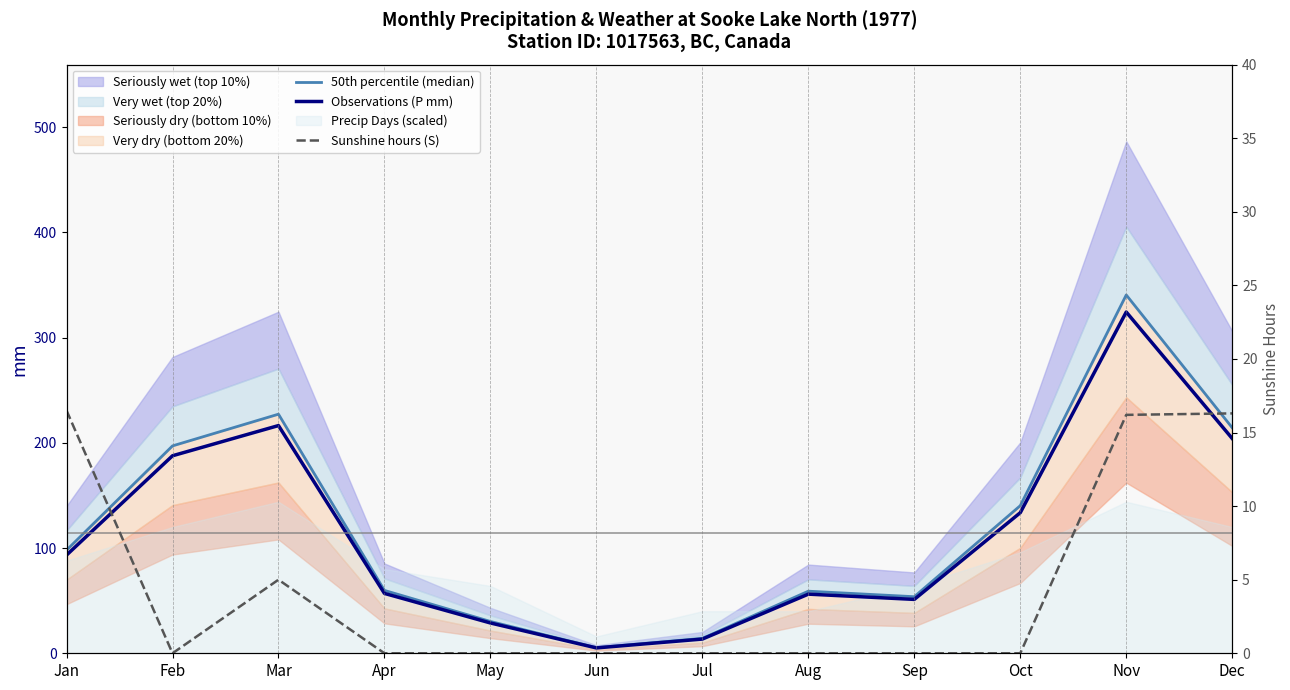

Which series has the largest total across all categories?

50th percentile (median)